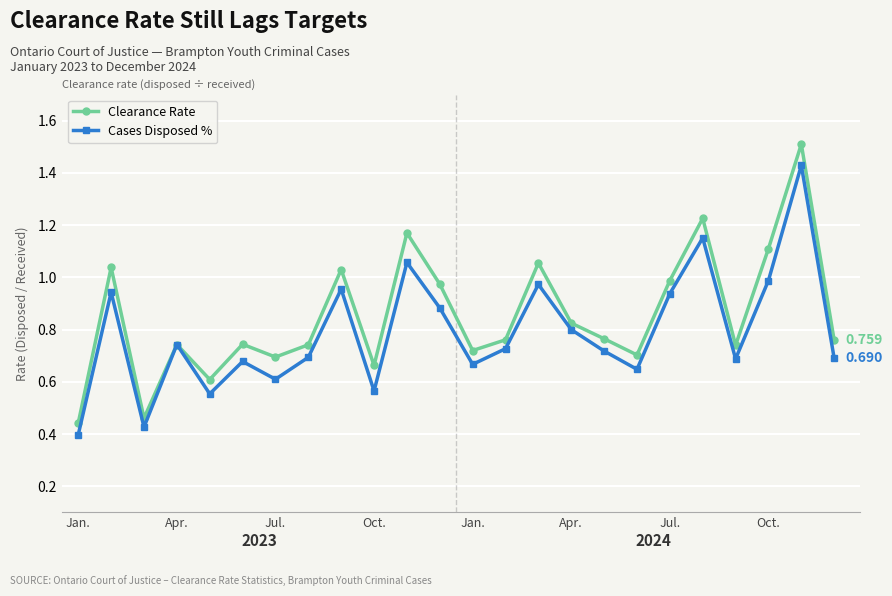

Which series has the largest range (max minus min)?

Clearance Rate